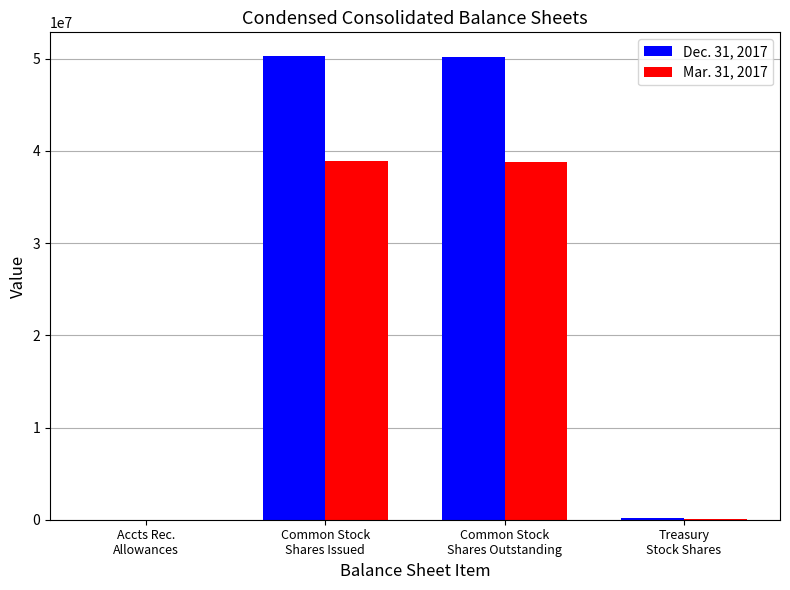

Which series has the largest total across all categories?

Dec. 31, 2017